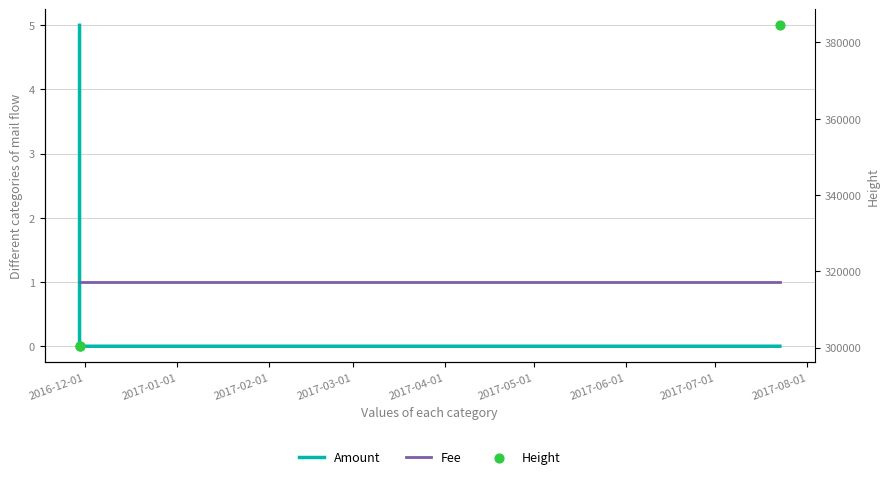

What is the total value across all series at 2017-02-01?

384519